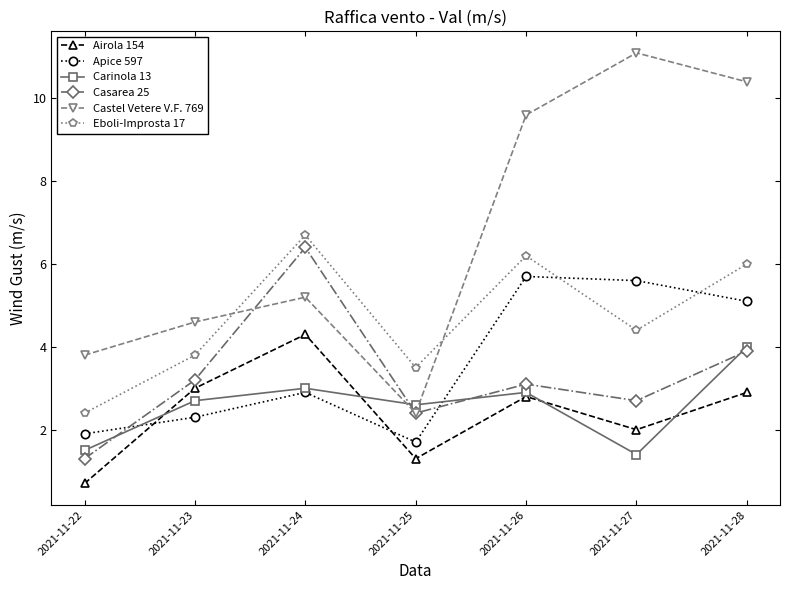

At which category is the sum across all series the highest?

2021-11-28